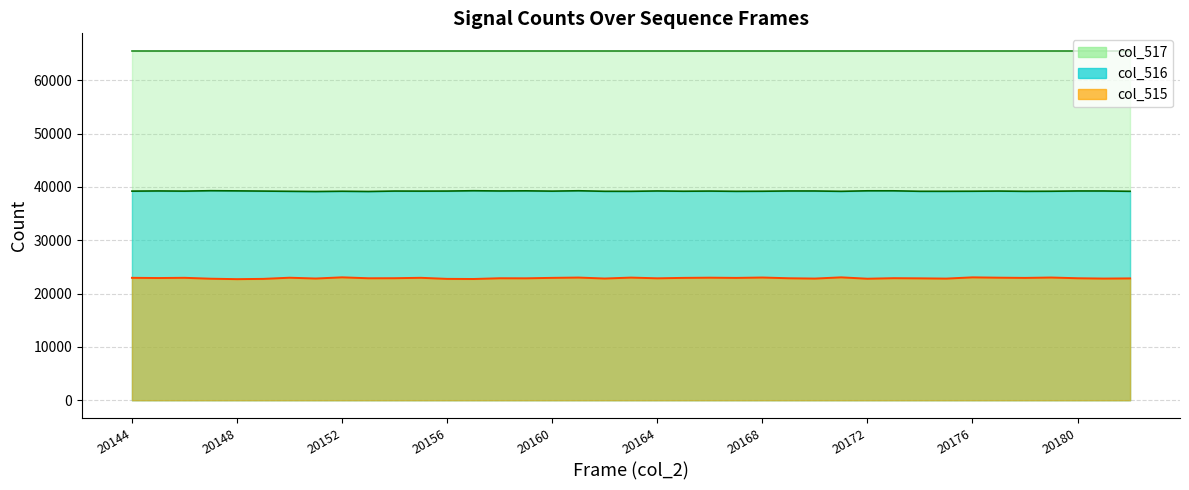

Between 20155 and 20171, which is larger?

20171